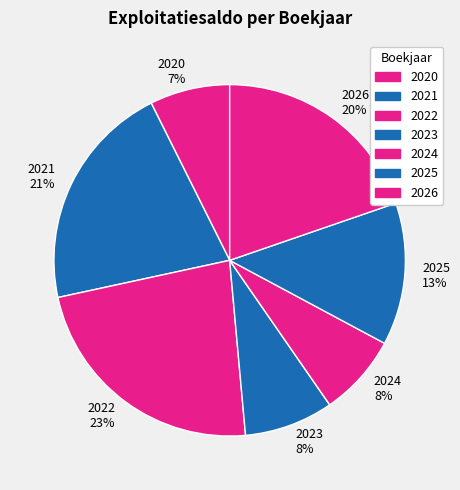

How many slices are in this pie chart?

7